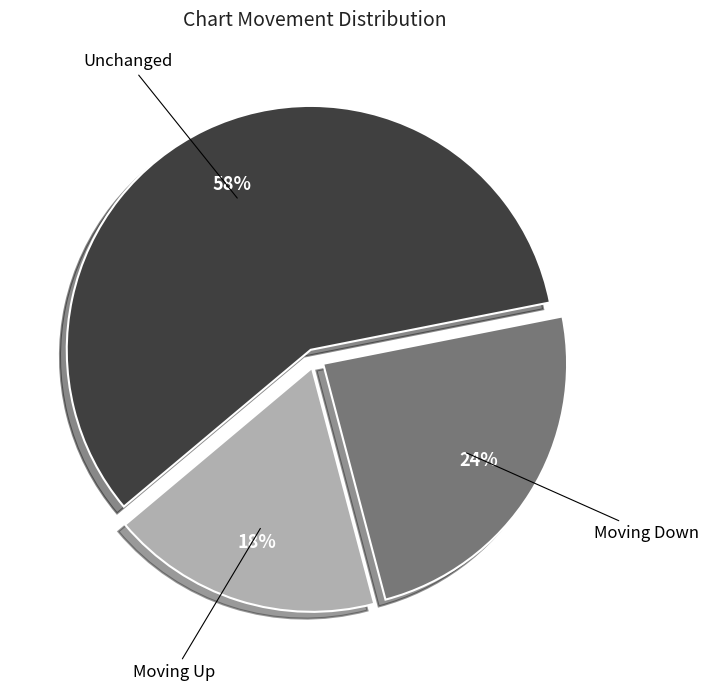

To the nearest percent, what percentage of the pie is Moving Up?

18%